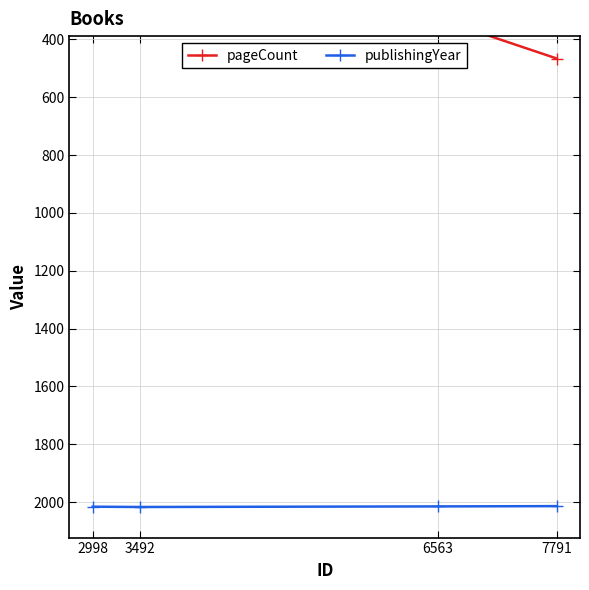

Reading right to left, transcribe all the data shown in this chart.

pageCount: 466	328	246	280
publishingYear: 2014	2015	2017	2016